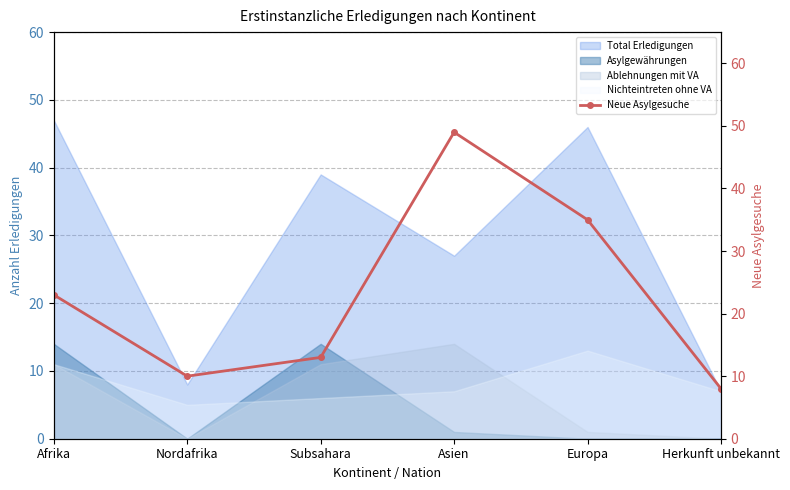

How many intersections are there between Nichteintreten ohne VA and Asylgewährungen?

3